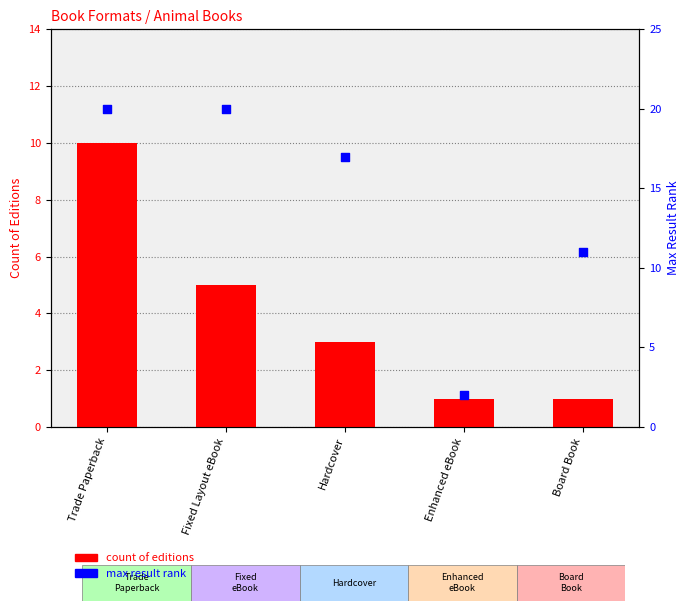

Which series contains the lowest Y value?

count of editions